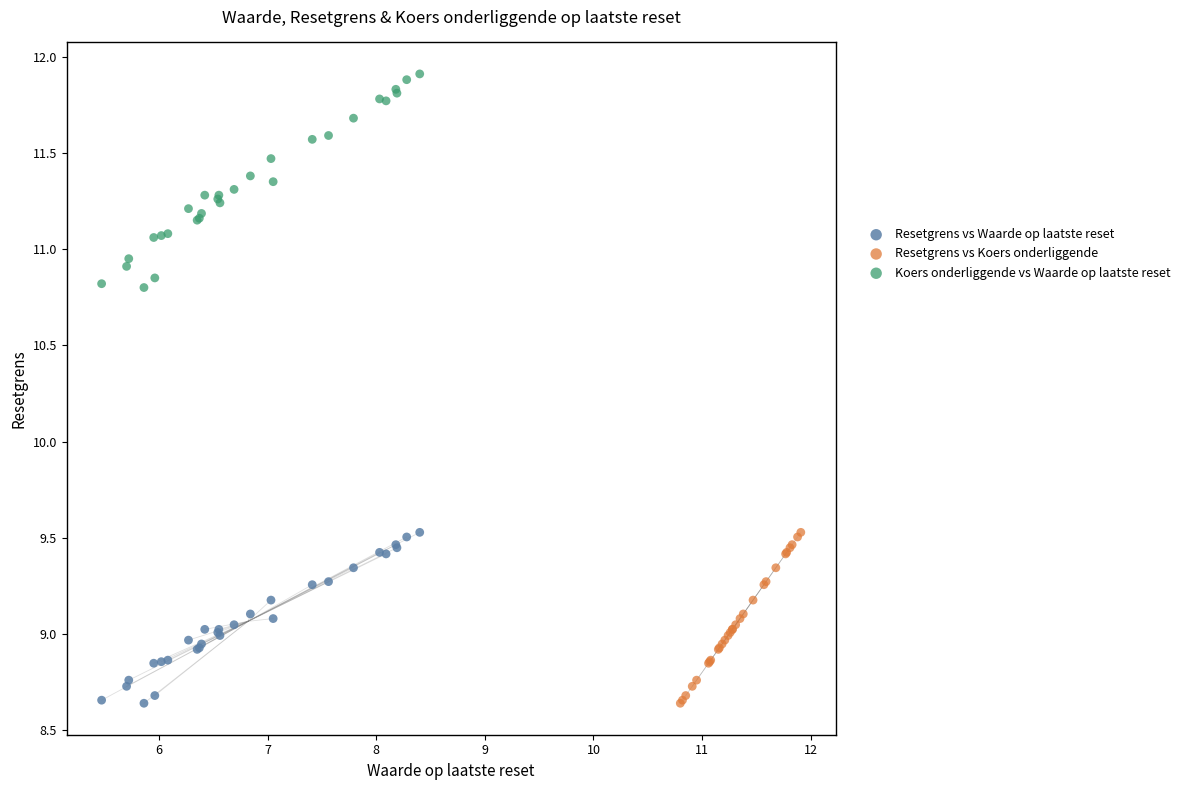

Which series has the widest spread of Y values?

Koers onderliggende vs Waarde op laatste reset